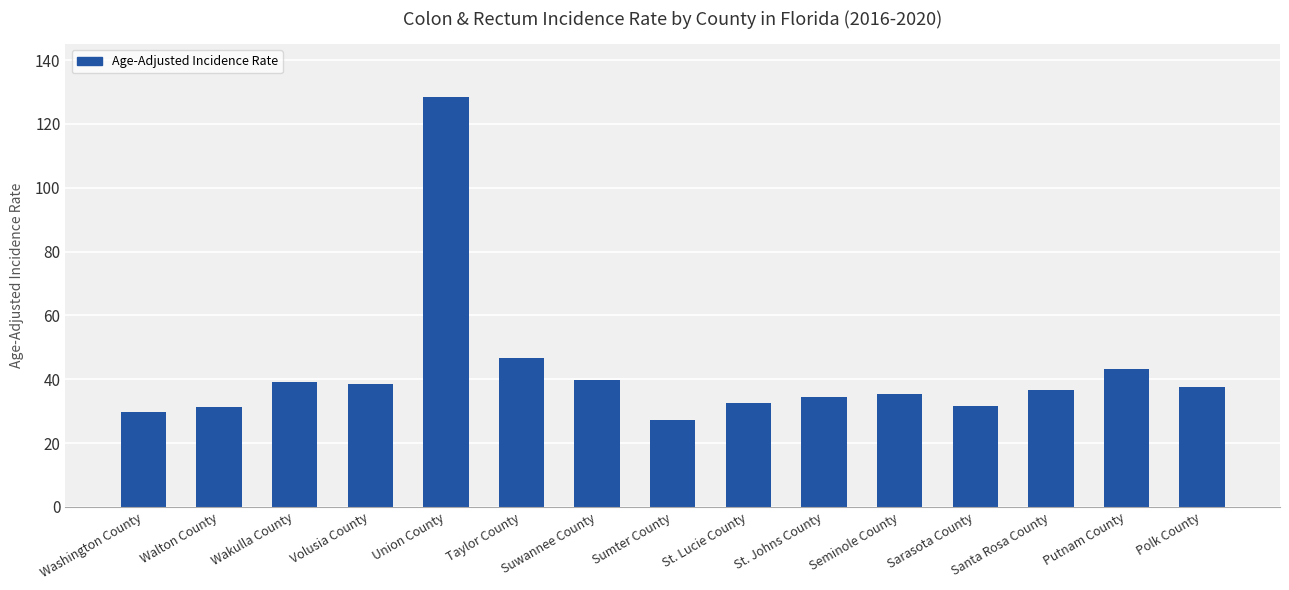

At which label does the data first exceed 36?

Wakulla County